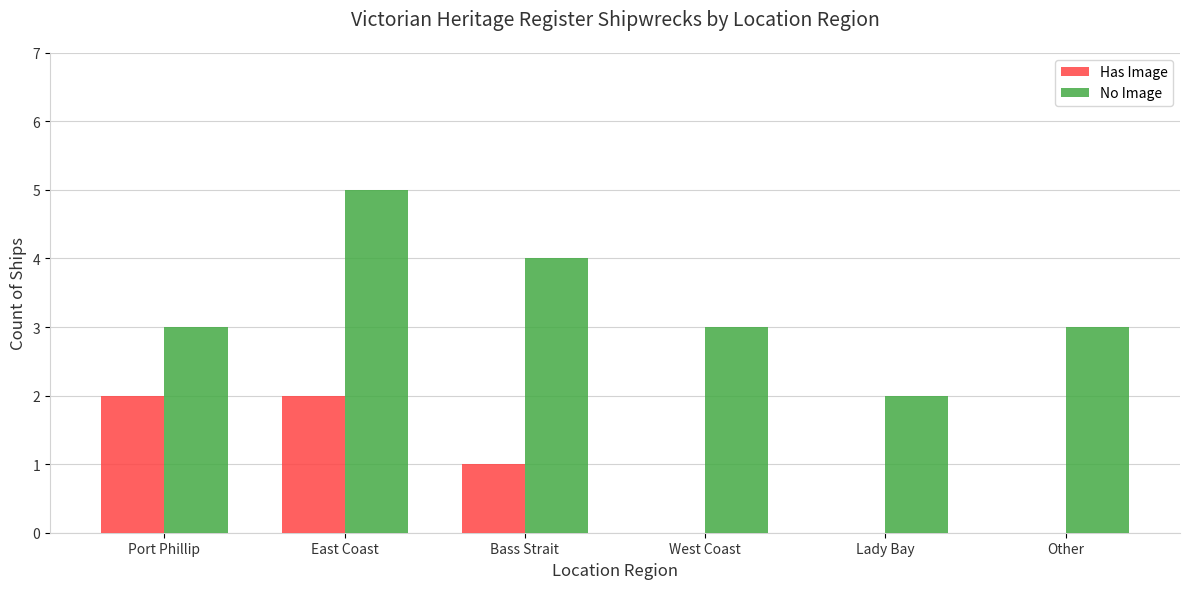

The Has Image series shows 0 at Other. True or false?

True